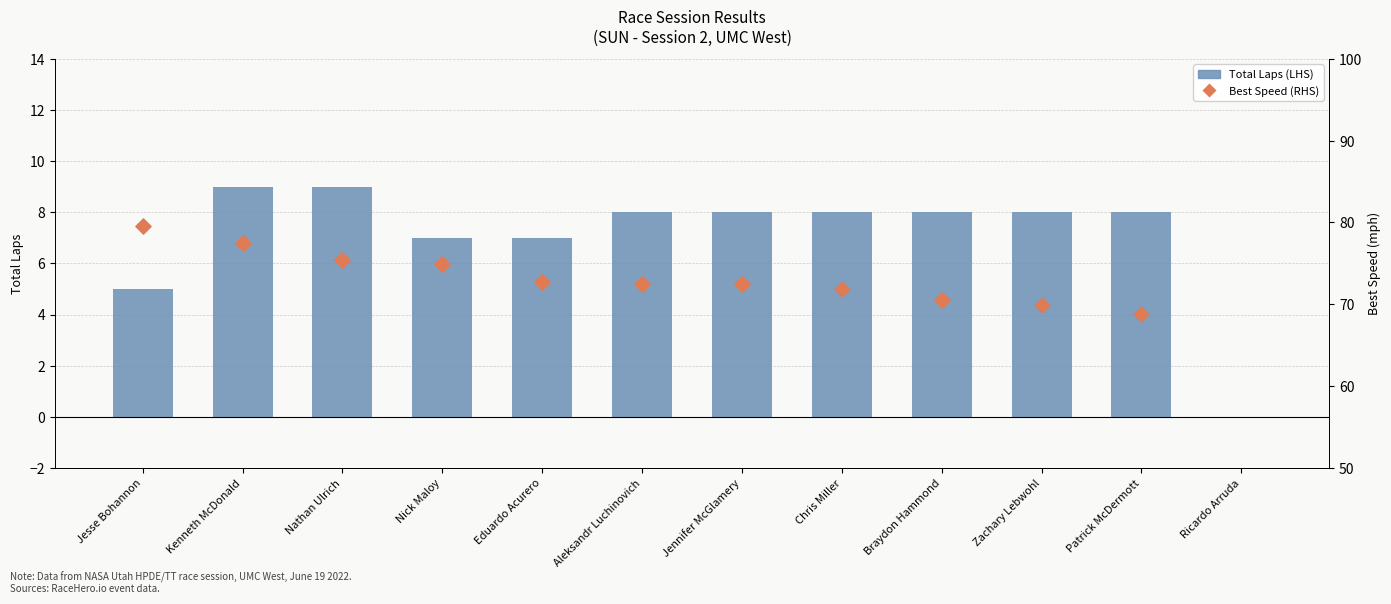

At which category is the sum across all series the highest?

Kenneth McDonald